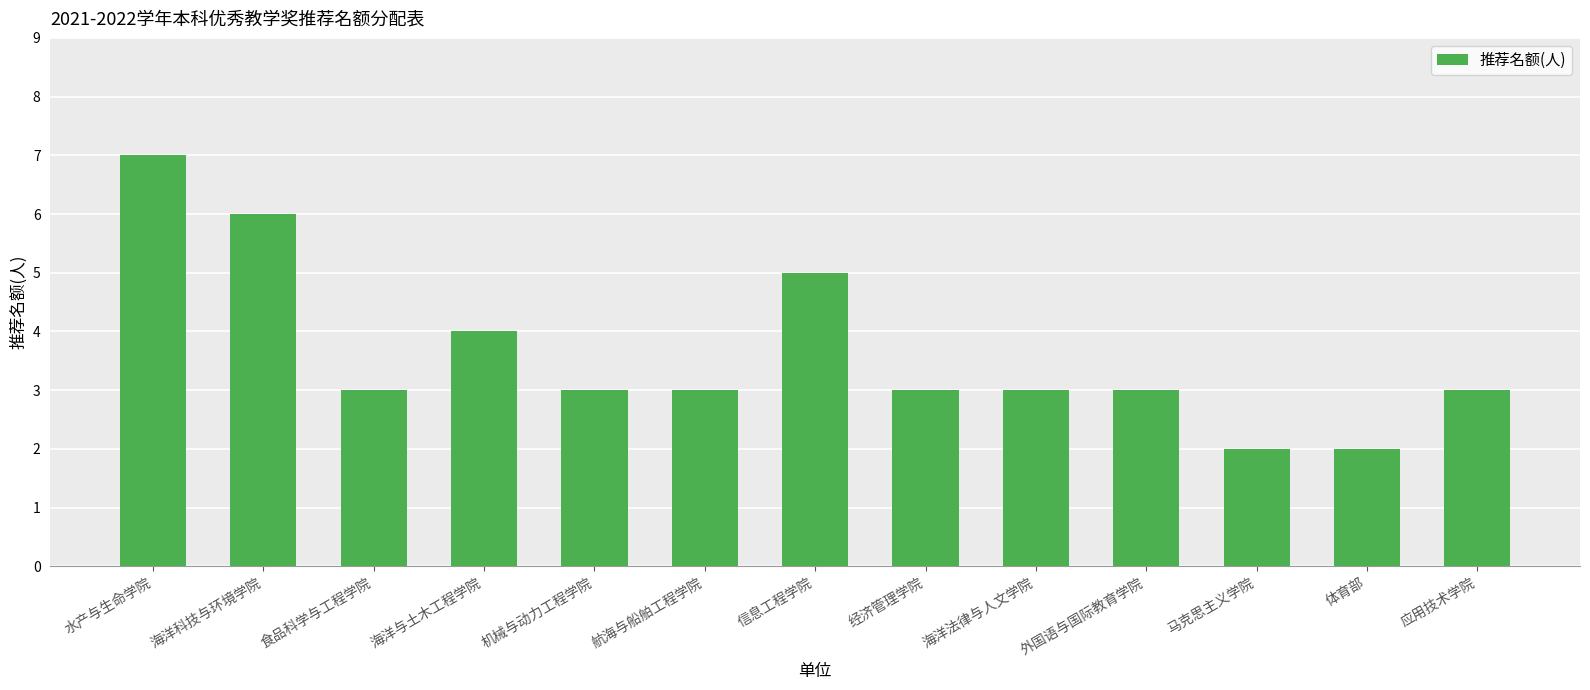

Read the value at 机械与动力工程学院.

3